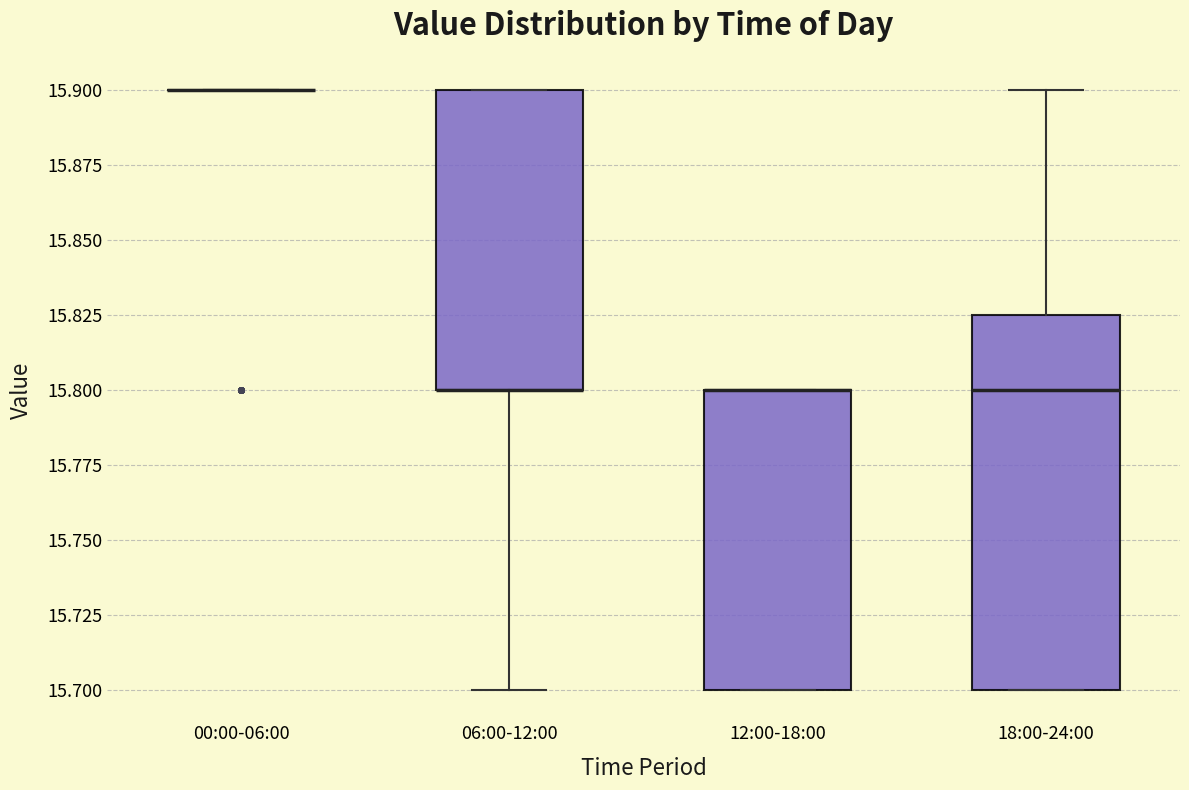

Reading left to right, read every box against the y-axis: the position of its median line, the range the box covers, and the ends of its whiskers. The values are not printed on the chart, so give them approximately, as read against the axis.

00:00-06:00: box collapsed to a line at 15.900, whiskers 15.900 to 15.900
06:00-12:00: median 15.800 (drawn on the box's lower edge), box 15.800 to 15.900, whiskers 15.700 to 15.900
12:00-18:00: median 15.800 (drawn on the box's upper edge), box 15.700 to 15.800, whiskers 15.700 to 15.800
18:00-24:00: median 15.800, box 15.700 to 15.825, whiskers 15.700 to 15.900